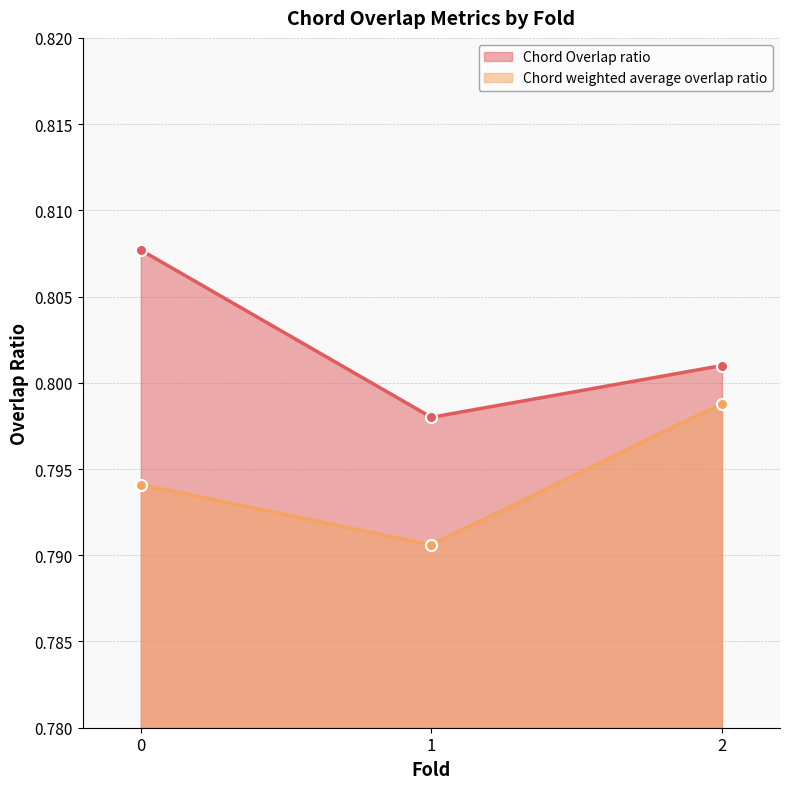

How many categories are shown in the chart?

3